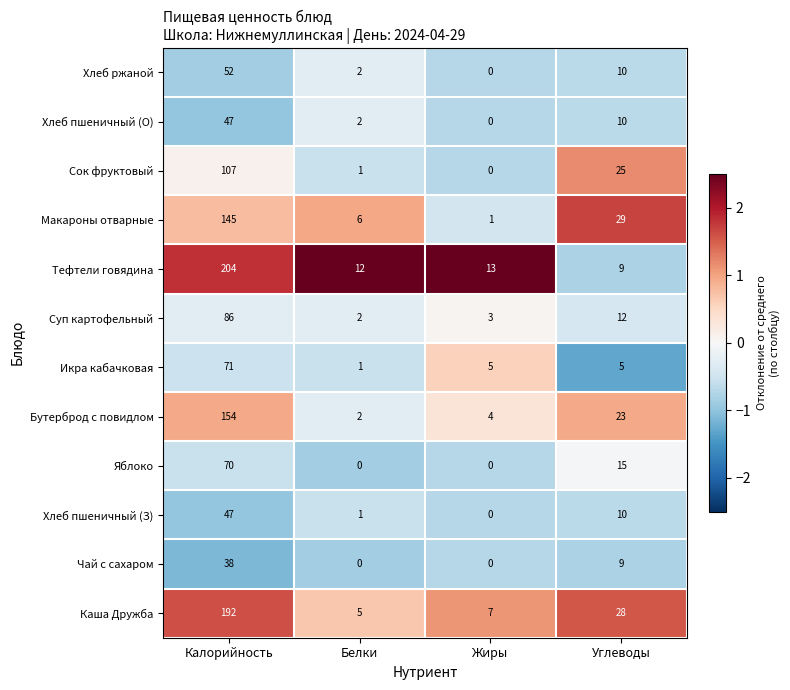

What is the difference between the maximum and minimum values in the Хлеб ржаной series?

52